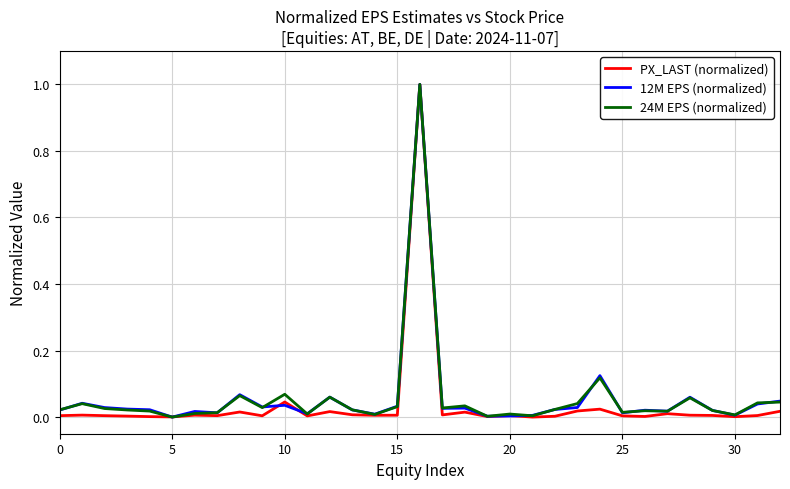

What is the highest value of the 12M EPS (normalized) series?

1.0